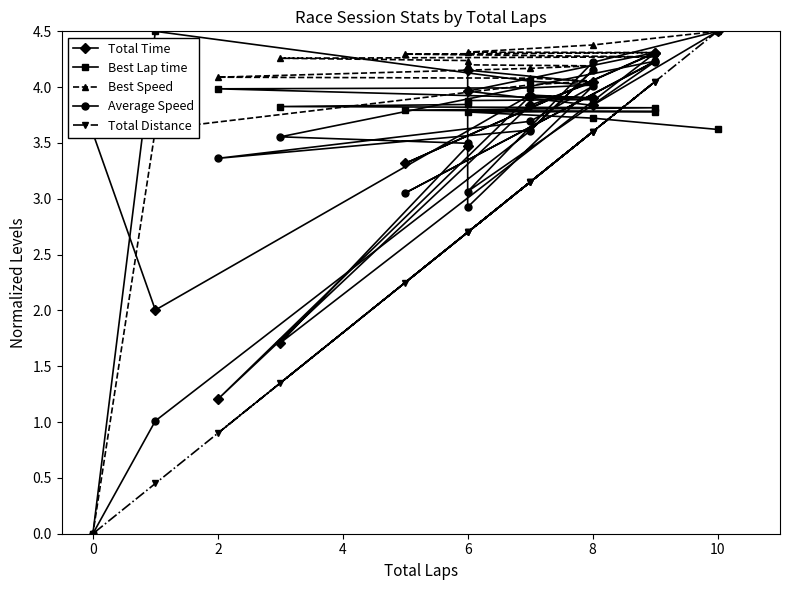

How many lines are shown in the chart?

5